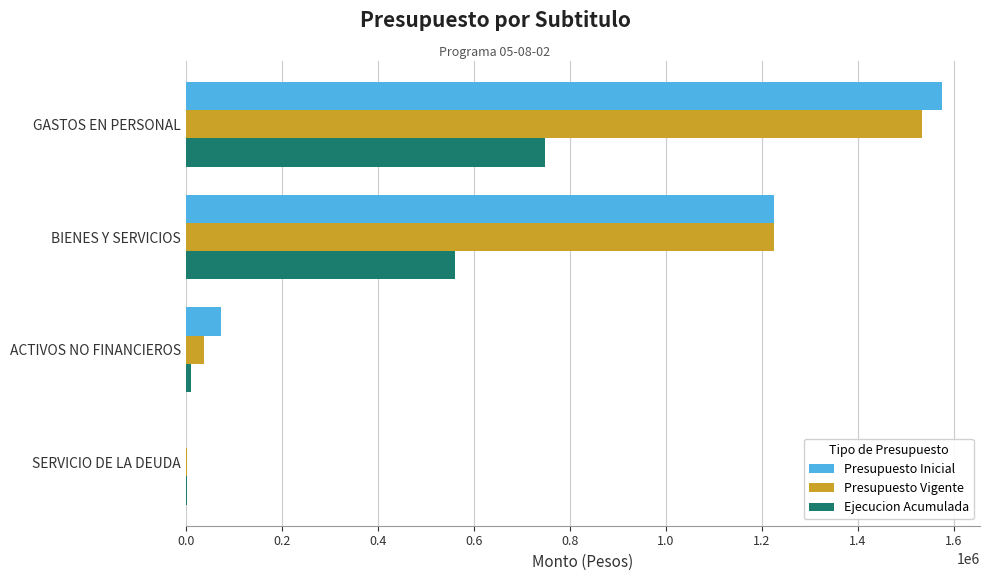

At which category is the sum across all series the highest?

GASTOS EN PERSONAL